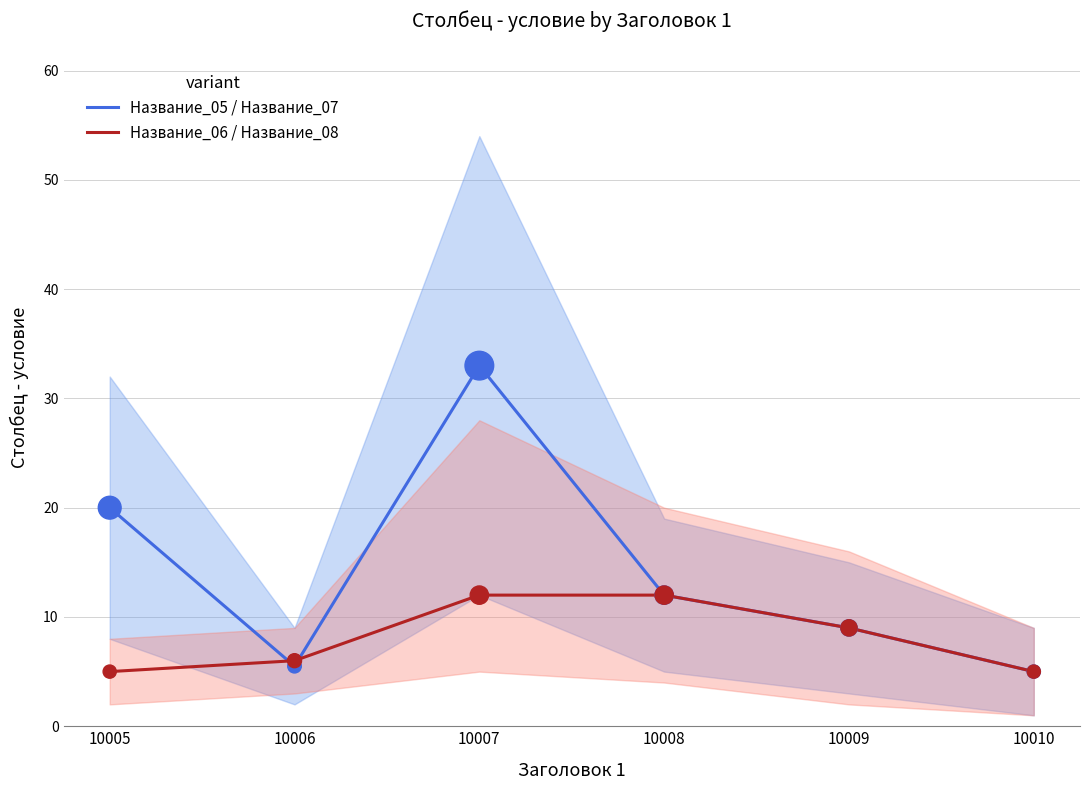

Which series has the widest spread of Y values?

Название_05 / Название_07